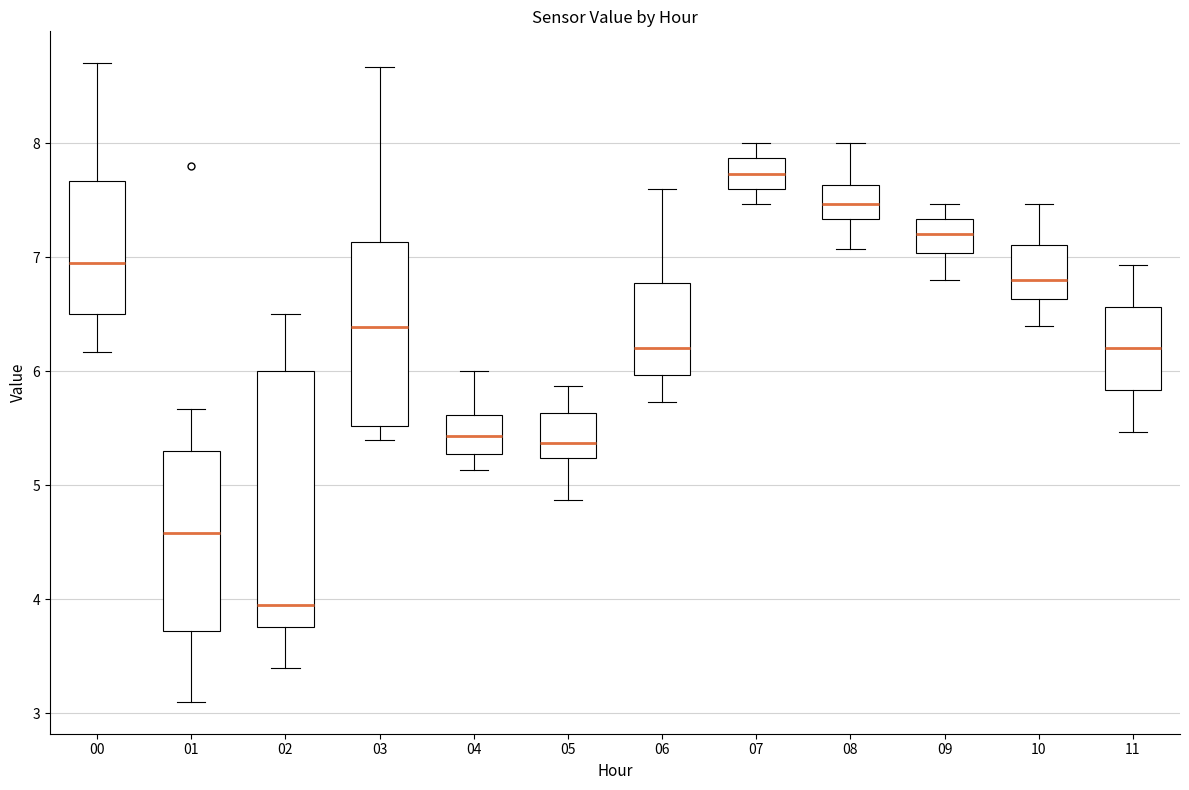

Which box has the lowest median line?

02